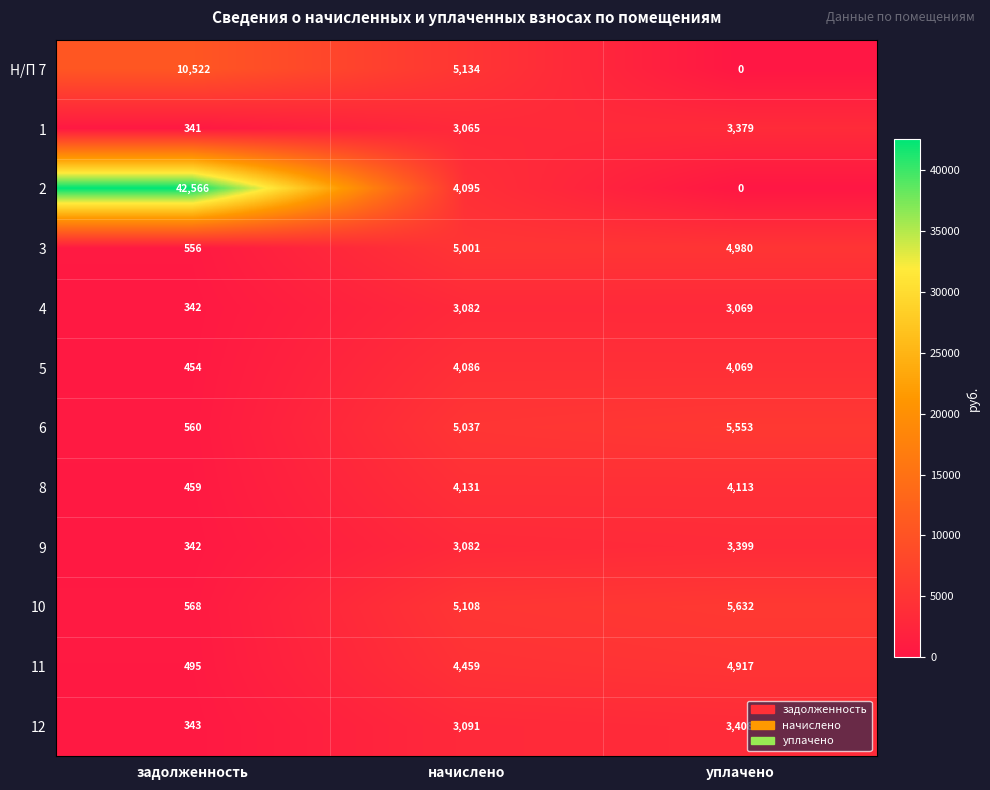

What is the difference between the highest and lowest values at задолженность?

42225